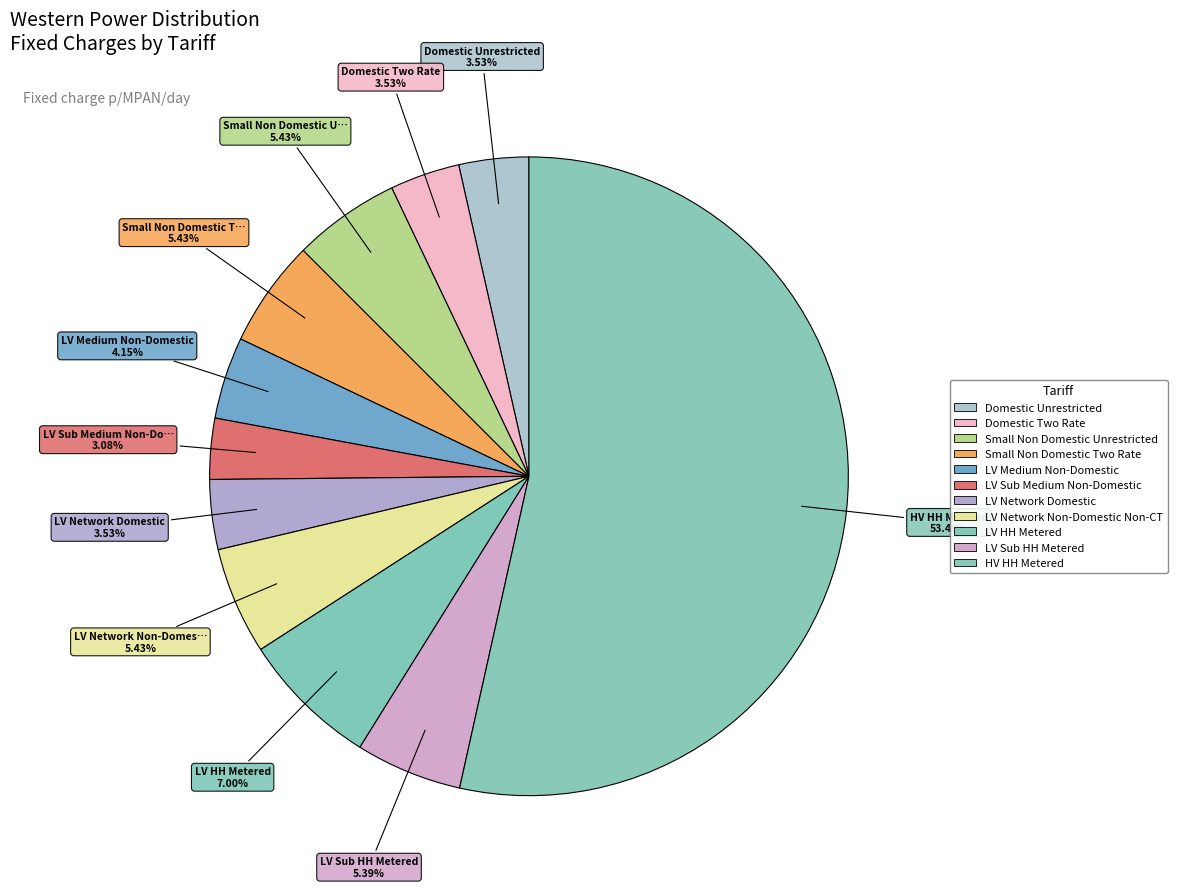

Count the number of slices in the pie.

11